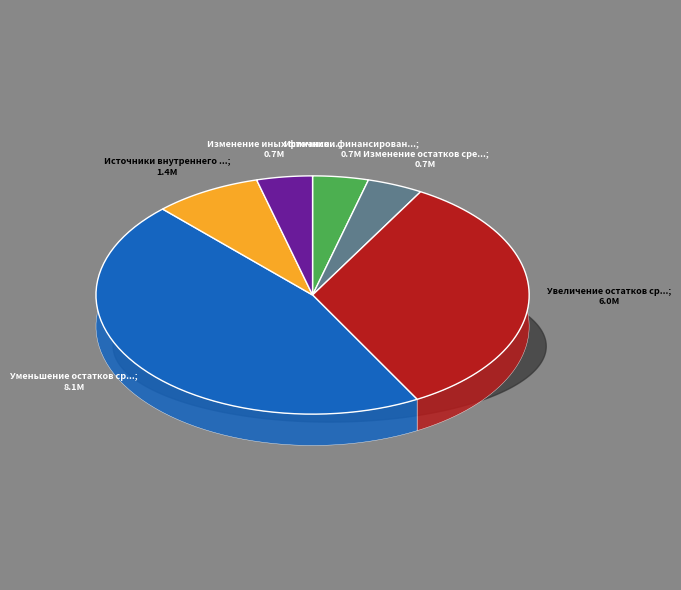

How many slices are in this pie chart?

6